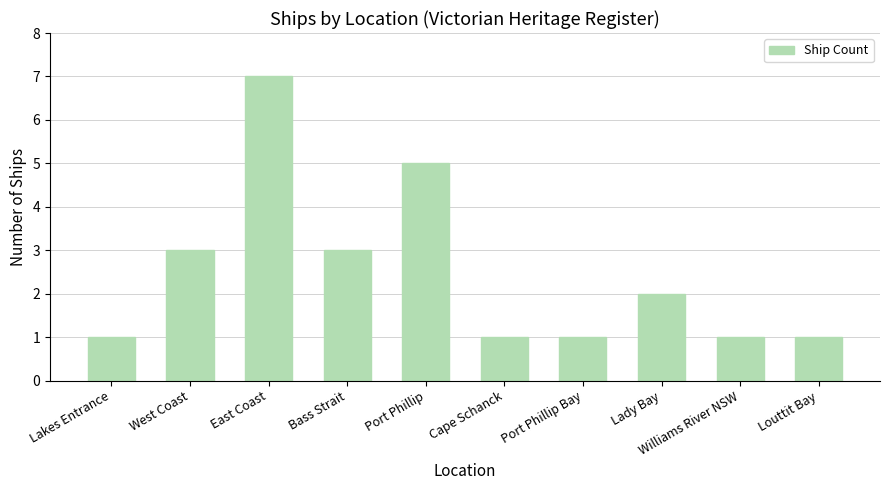

How many values are between 1 and 3?

8